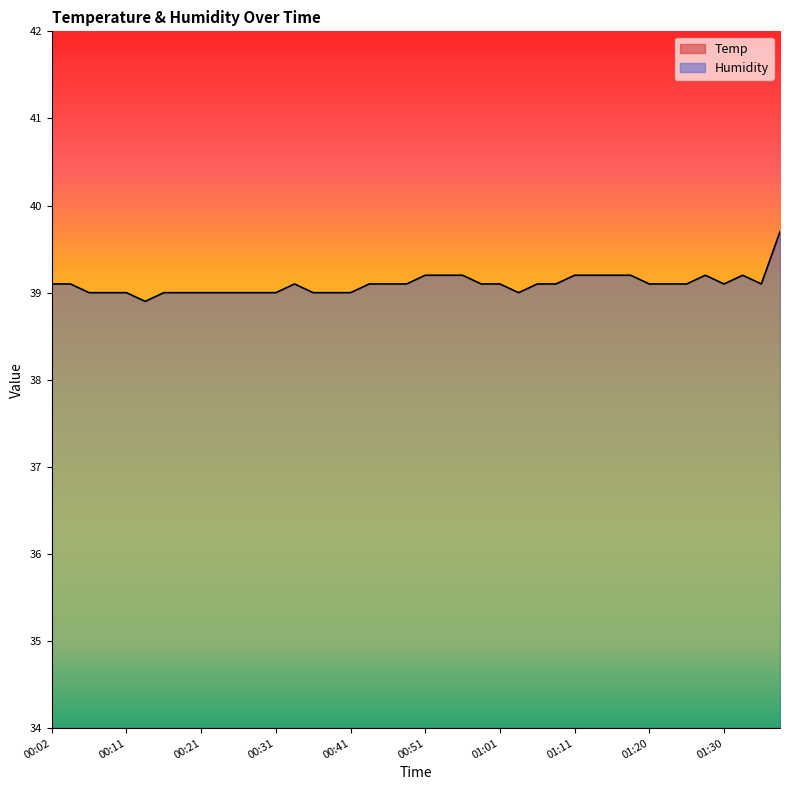

How many categories are shown in the chart?

40